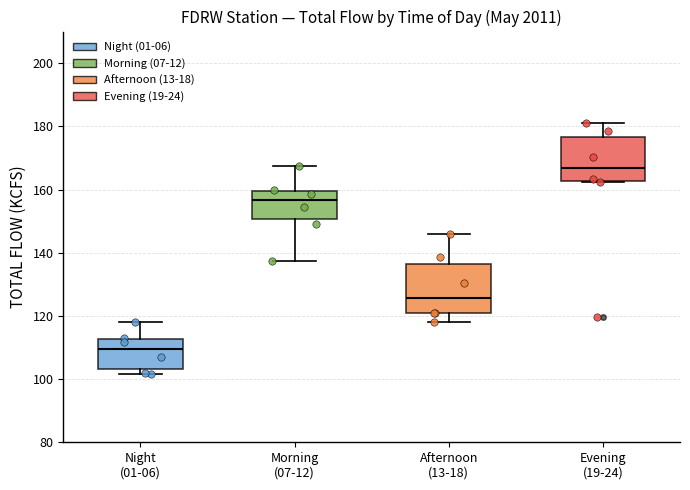

Which box's median line is the highest?

Evening (19-24)